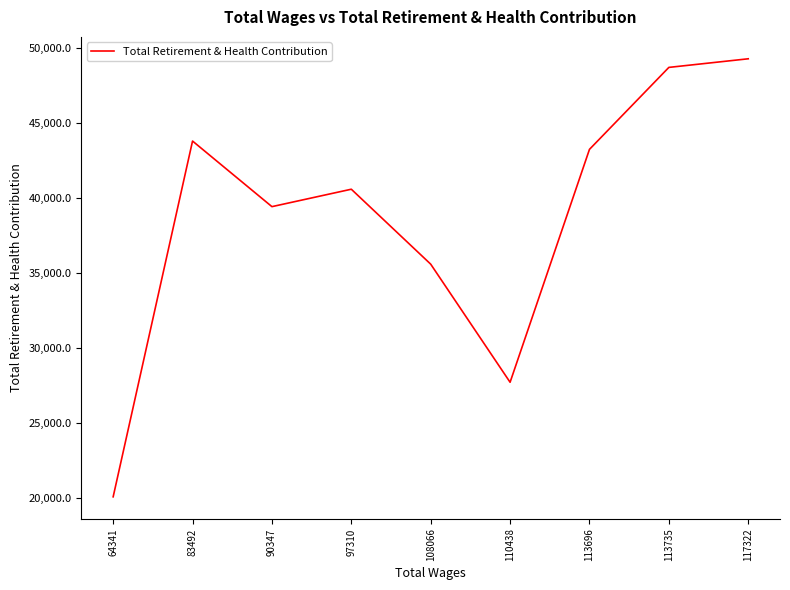

List the labels in order of value, largest first.

117322, 113735, 83492, 113696, 97310, 90347, 108066, 110438, 64341